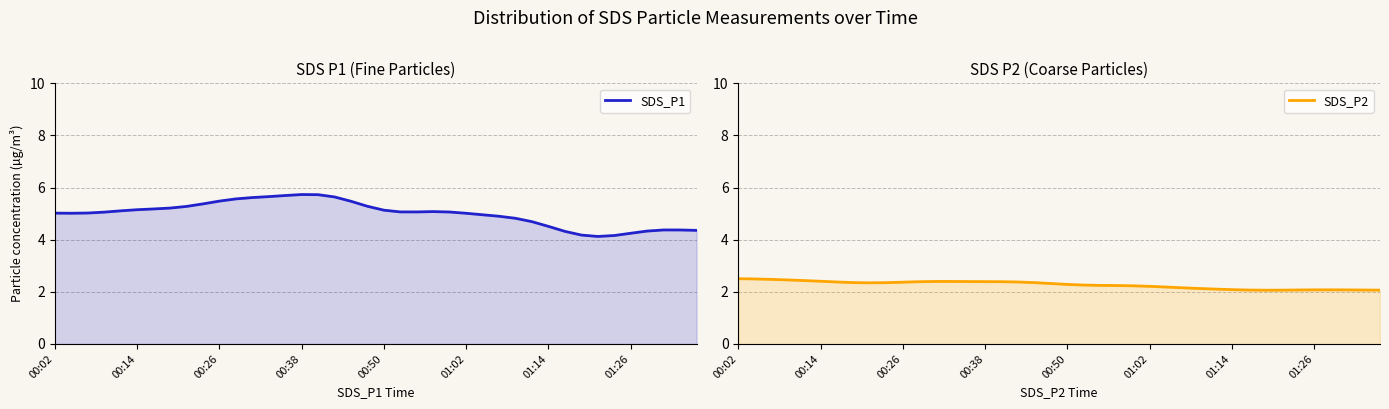

What is the spread (max minus min) of values at 32?

2.1